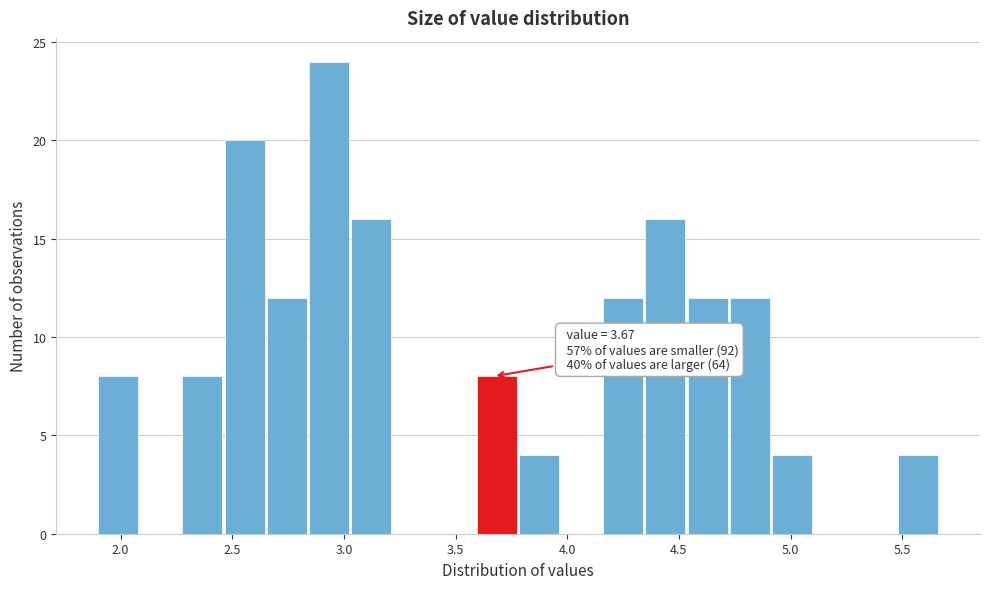

Around what value on the x-axis is the tallest bar? Give the approximate position of its centre, as read against the axis.

2.95